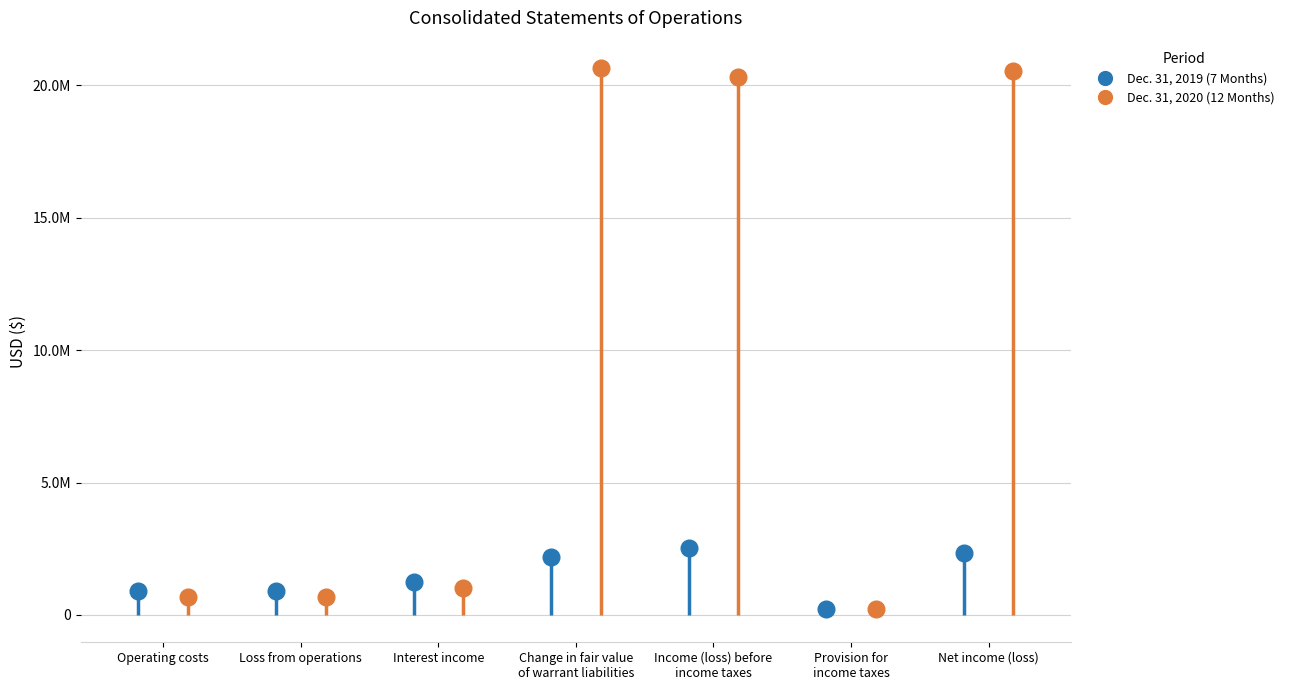

Between Interest income and Operating costs, which is larger?

Interest income